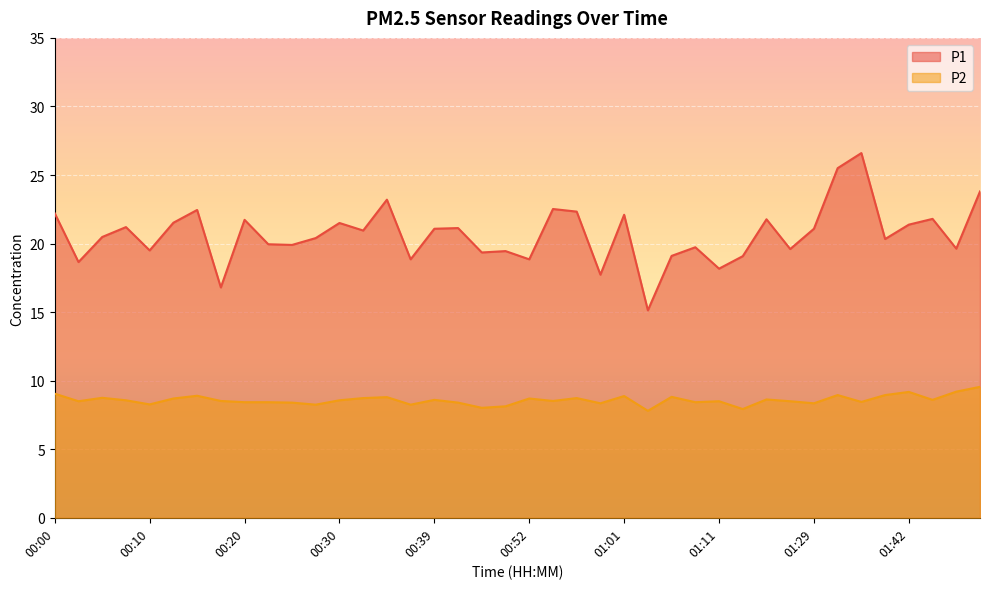

List the series in order of their overall mean, highest first.

P1, P2